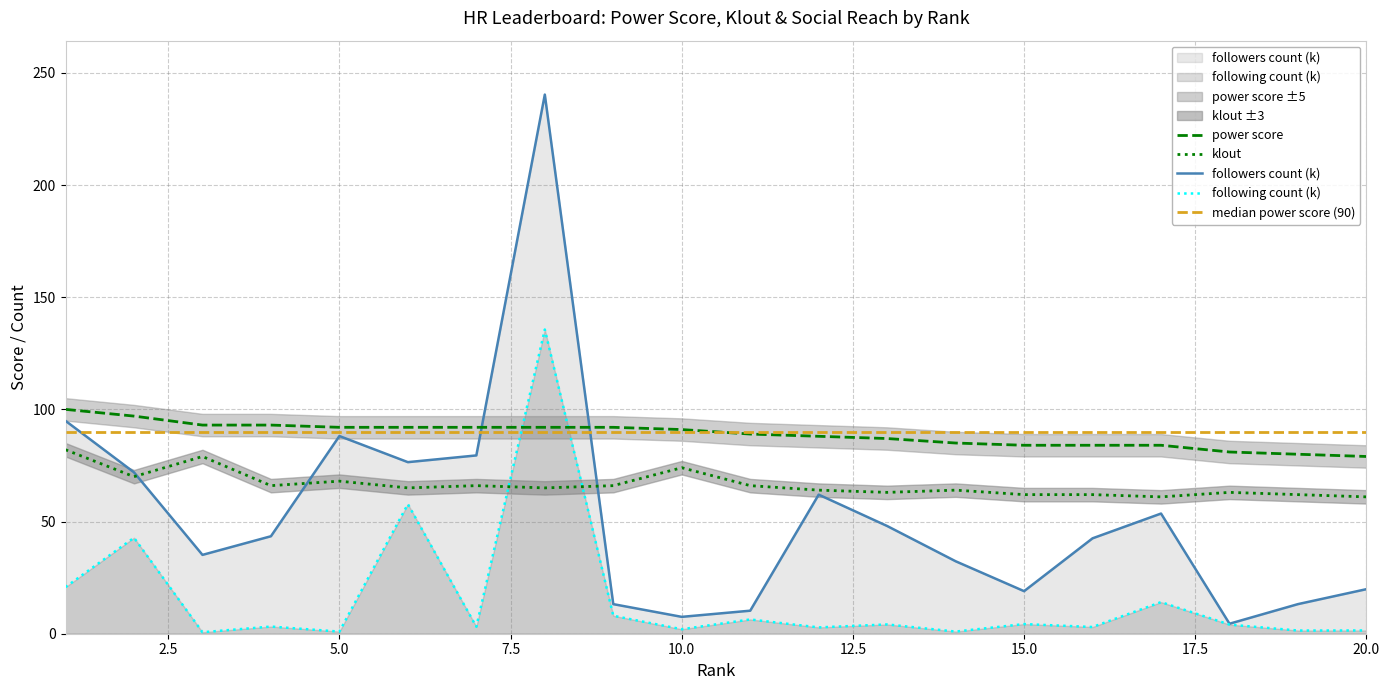

Which series changed the most between 8 and 18?

followers_count_k